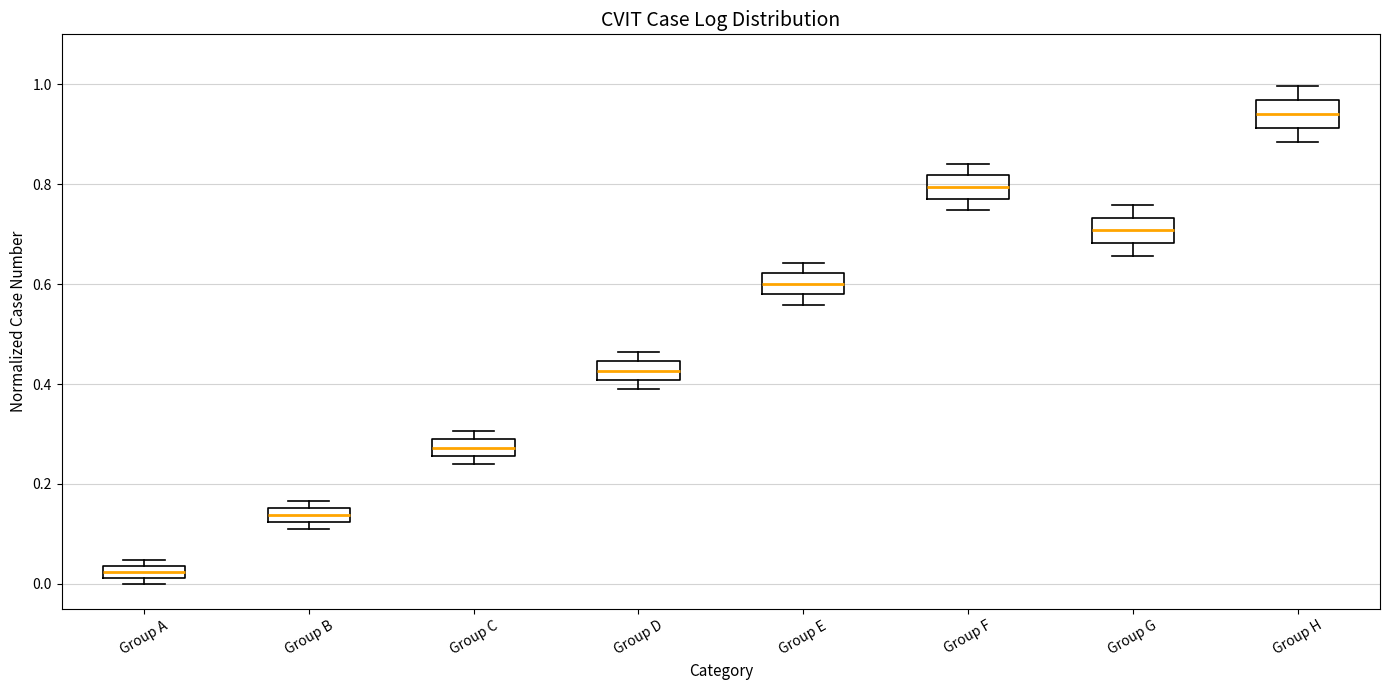

Where is the upper edge of the box for Group C on the y-axis? The values are not printed on the chart, so give them approximately, as read against the axis.

0.28